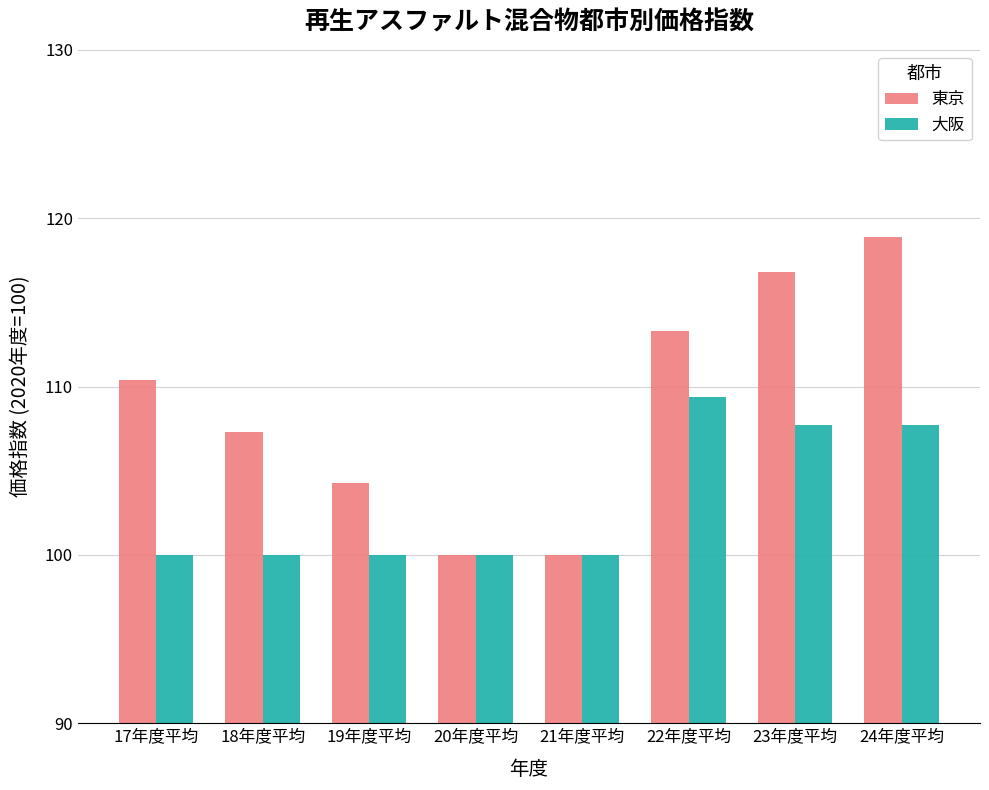

What is the value of the 東京 bar at the 2nd from the left?

107.3